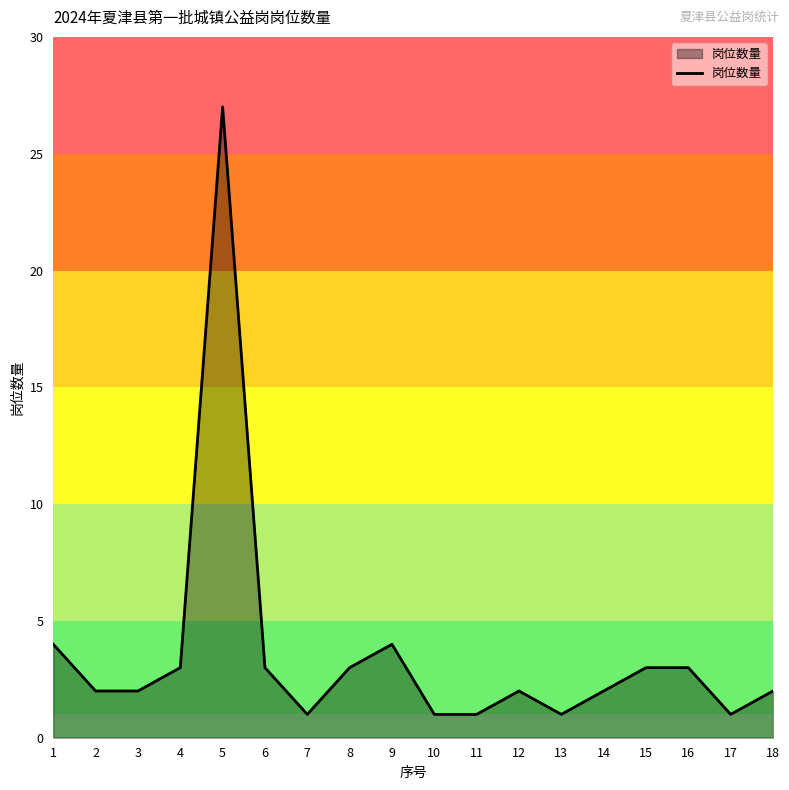

What is the sum of all values?

65